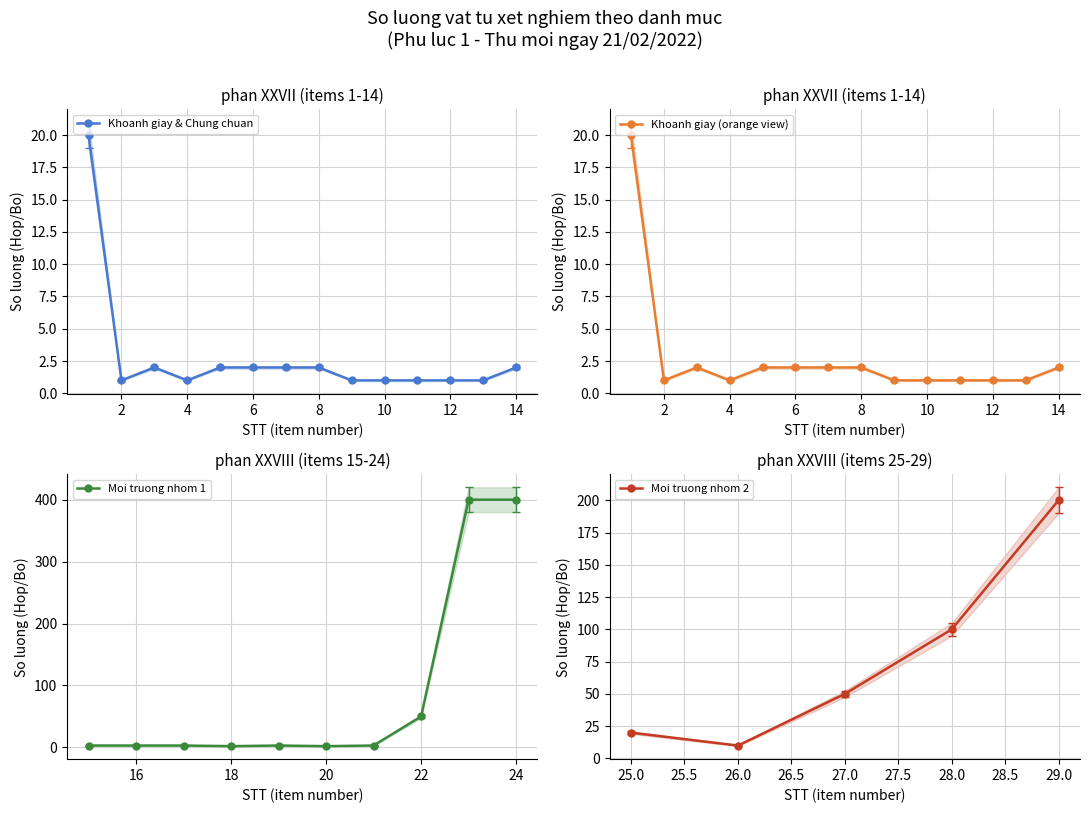

Is it true that Khoanh giay & Chung chuan equals 0 at 2?

False